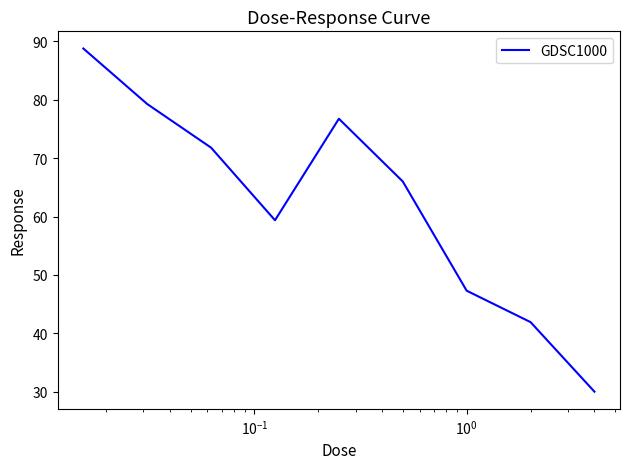

How many interior local valleys (lower than both neighbors) does the data have?

1